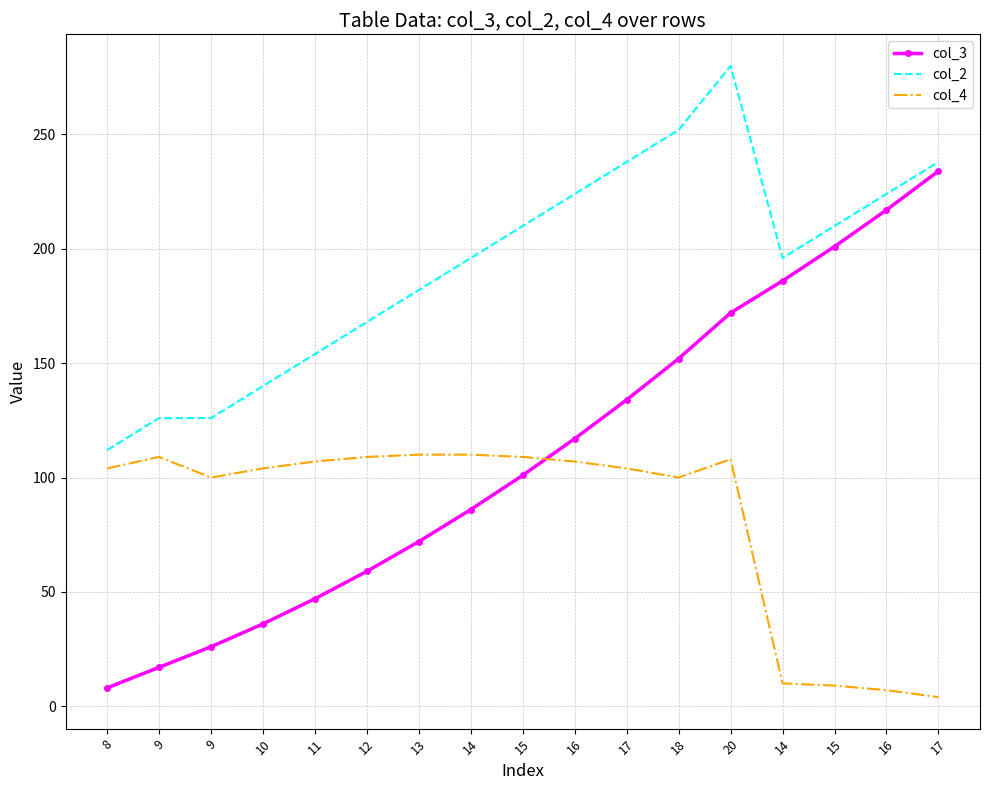

What are all the series names shown in the legend?

col_3, col_2, col_4